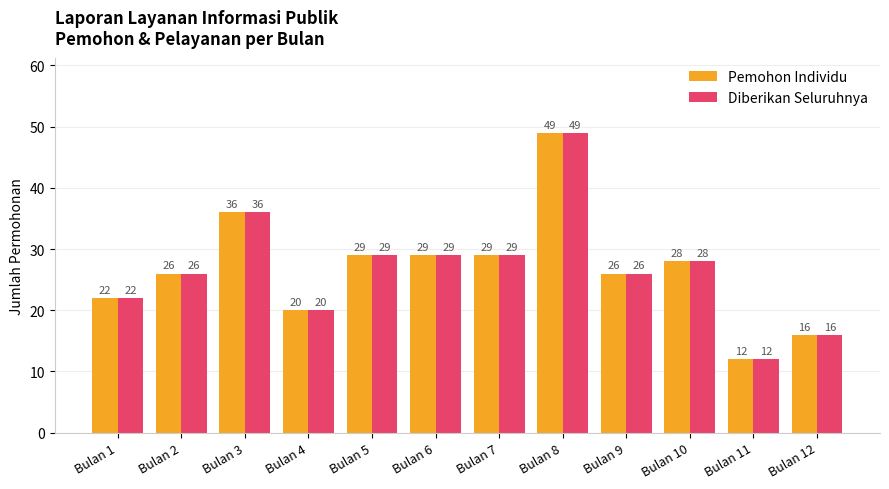

What is the approximate value of Pemohon Individu at Bulan 7, to the nearest 5?

30